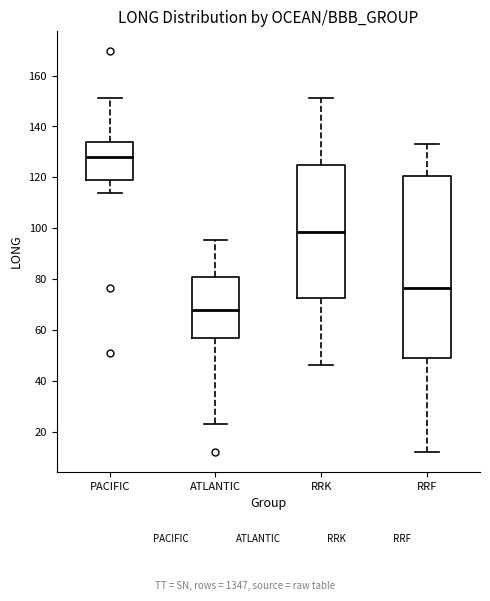

Comparing the boxes themselves (not the whiskers), which one is the tallest?

RRF